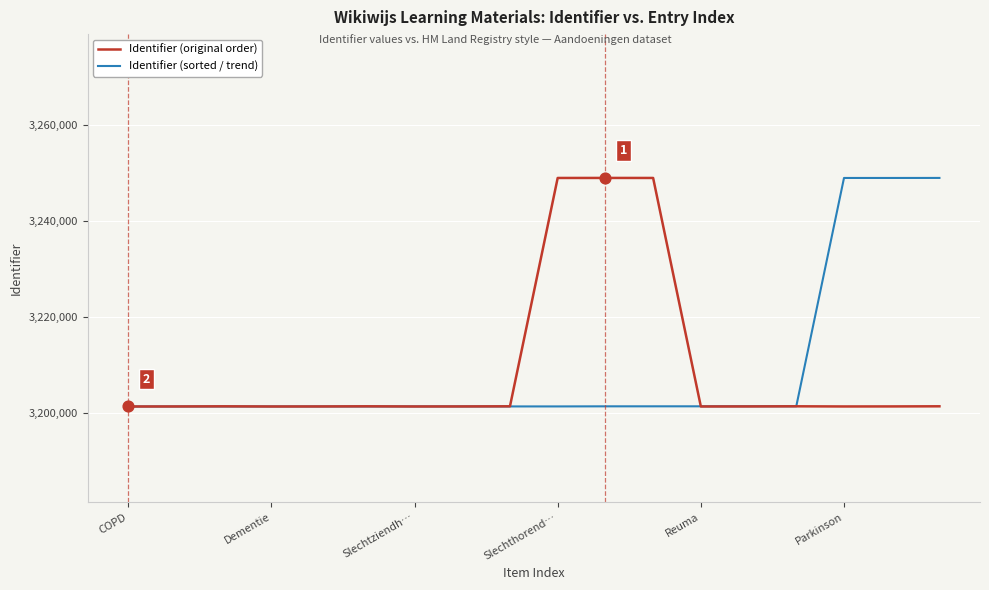

What is the lowest value of the Identifier (original order) series?

3201321